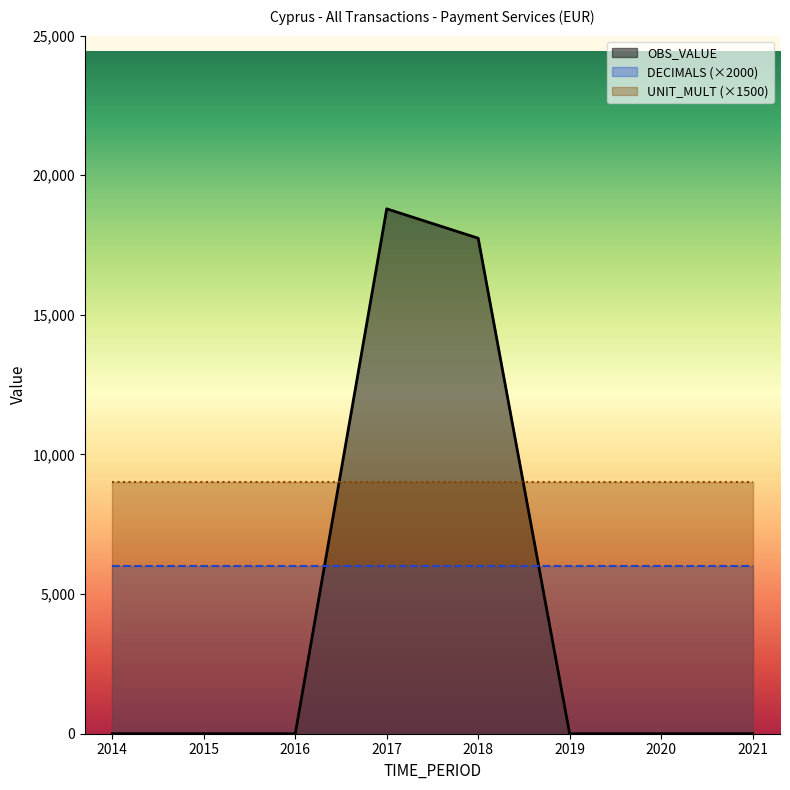

List the labels in order of DECIMALS value, largest first.

2014, 2015, 2016, 2017, 2018, 2019, 2020, 2021